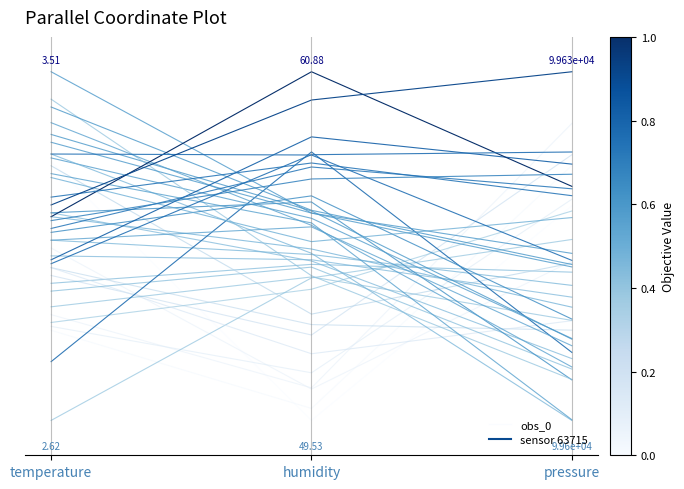

Which label corresponds to the largest value in the chart?

temperature